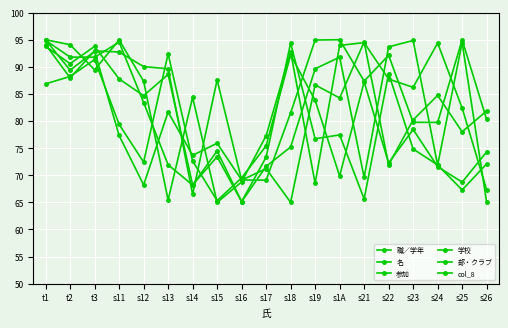

What is the total value across all series at s23?

494.4